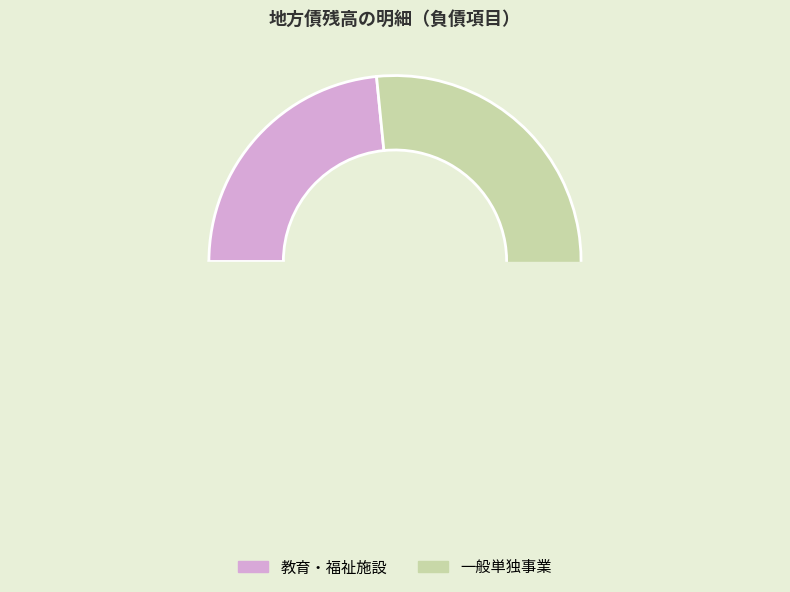

Count the number of slices in the pie.

2